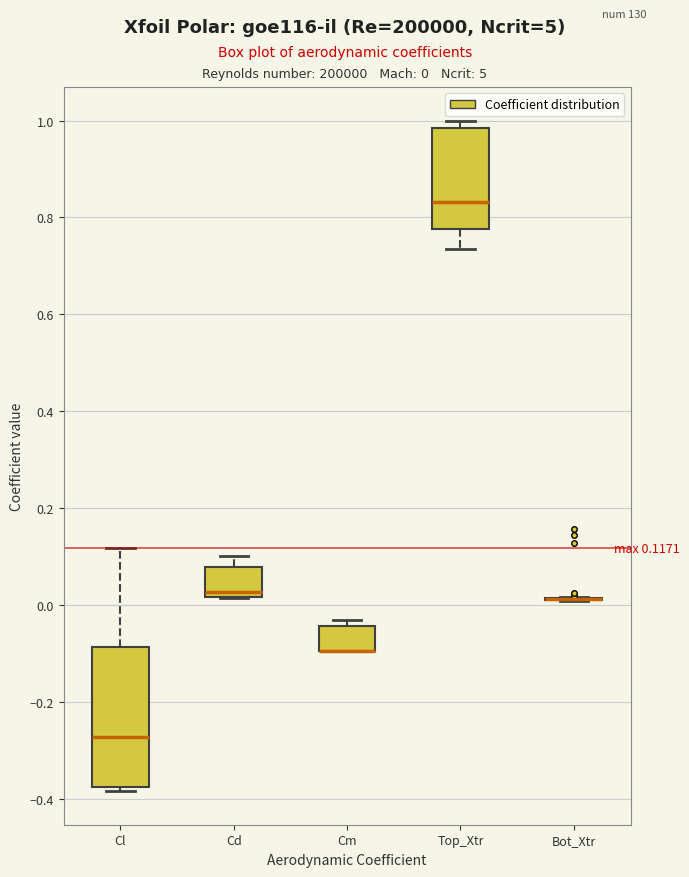

Which box is the tallest, from its lower edge to its upper edge?

Cl